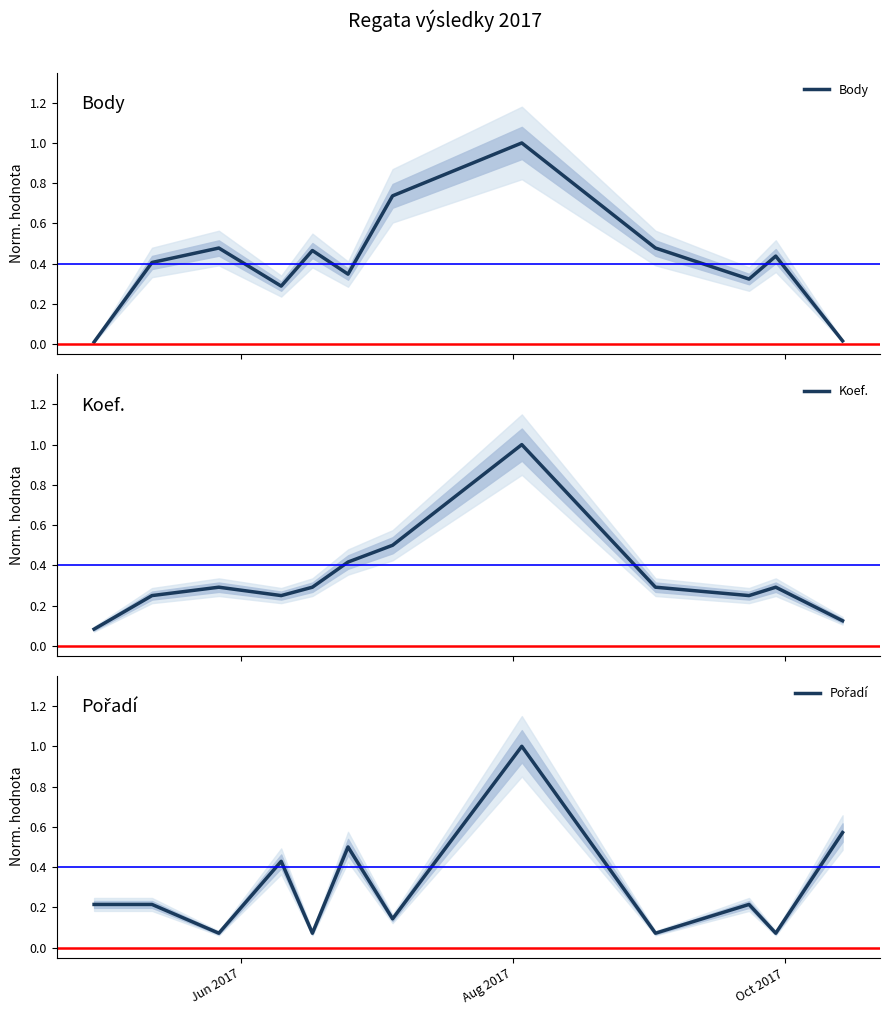

What is the highest value of the Body series?

1.0